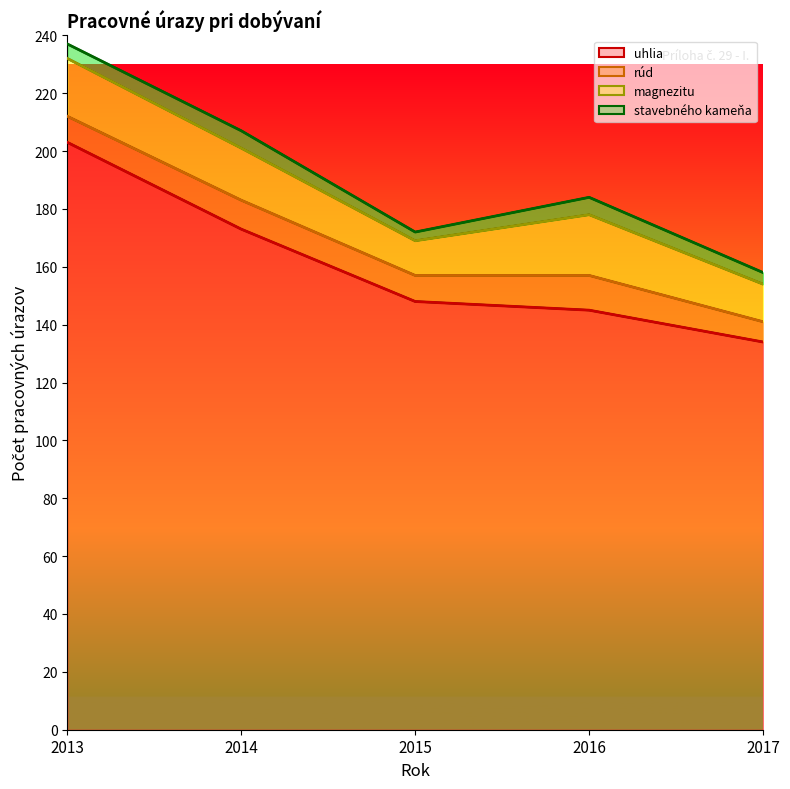

Count the magnezitu values in the range 169 to 201.

3